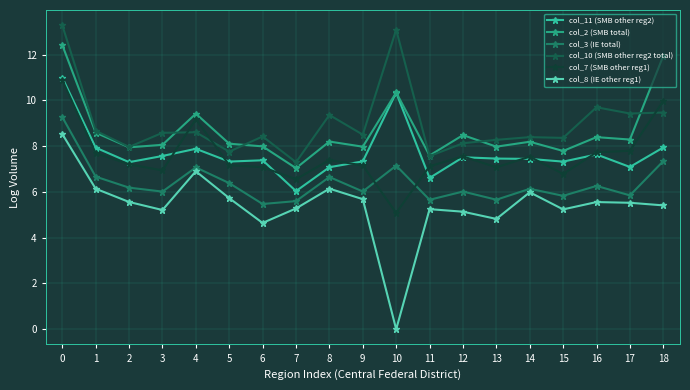

How many values in the col_11 (SMB other reg2) series are below 7?

2